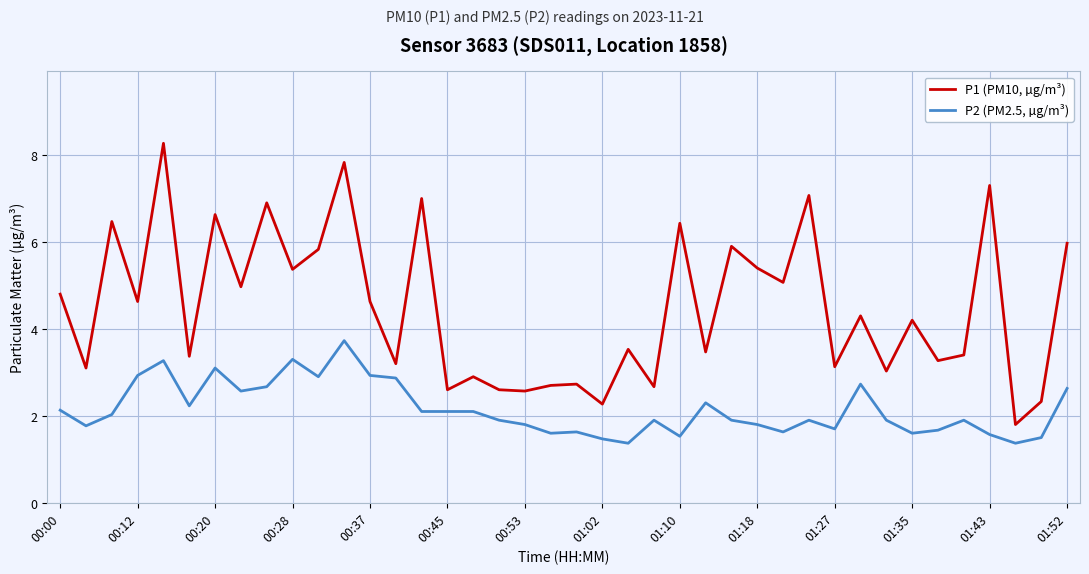

What is the sum of all P1 (PM10, µg/m³) values?

179.6